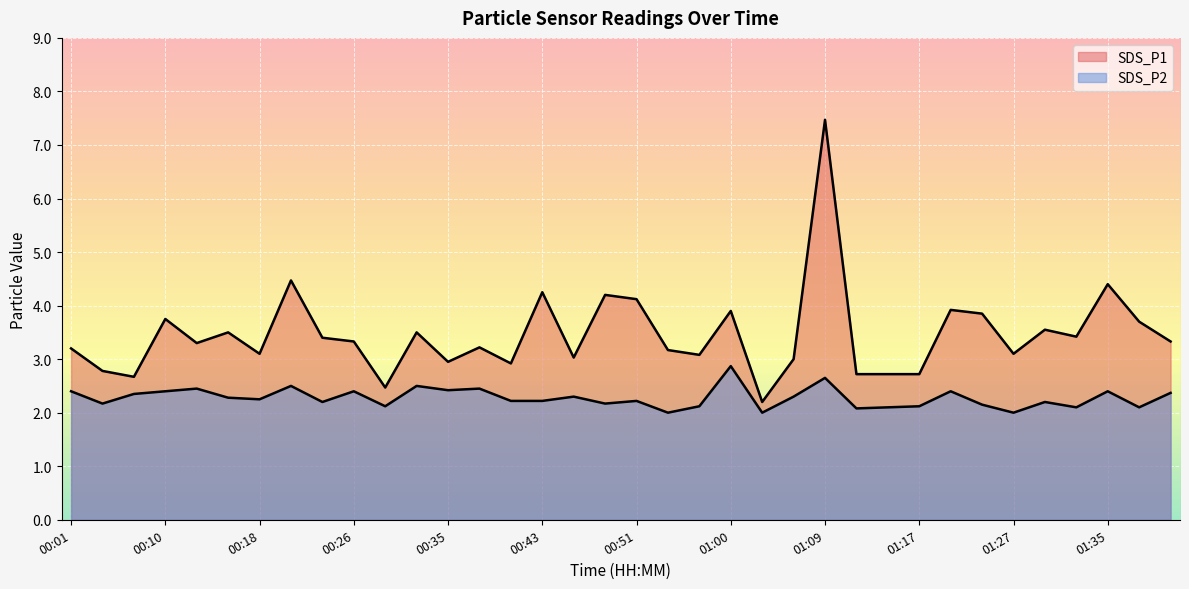

Reading left to right, extract all data points from this chart.

SDS_P1: 3.2	2.8	2.7	3.8	3.3	3.5	3.1	4.5	3.4	3.3	2.5	3.5	3.0	3.2	2.9	4.2	3.0	4.2	4.1	3.2	3.1	3.9	2.2	3.0	7.5	2.7	2.7	2.7	3.9	3.9	3.1	3.5	3.4	4.4	3.7	3.3
SDS_P2: 2.4	2.2	2.4	2.4	2.5	2.3	2.2	2.5	2.2	2.4	2.1	2.5	2.4	2.5	2.2	2.2	2.3	2.2	2.2	2.0	2.1	2.9	2.0	2.3	2.6	2.1	2.1	2.1	2.4	2.1	2.0	2.2	2.1	2.4	2.1	2.4